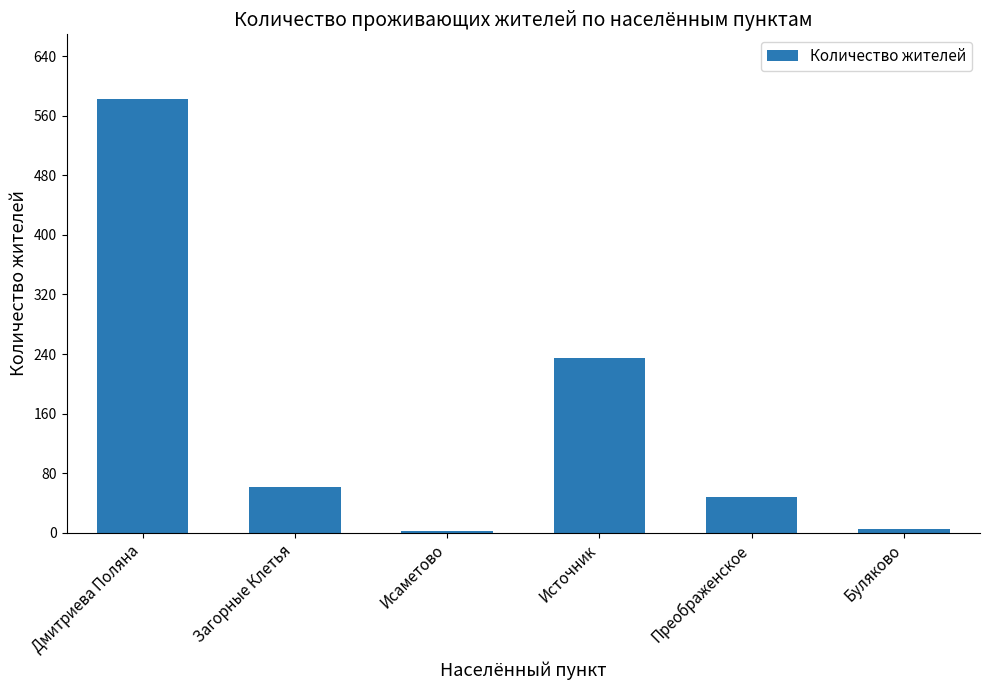

What is the sum of the values at Загорные Клетья and Источник?

295